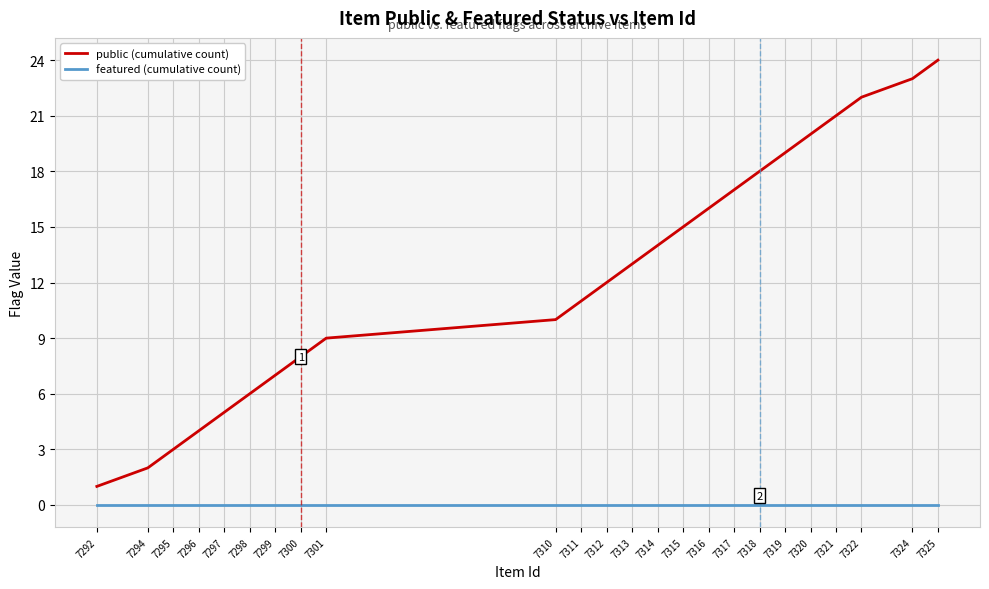

What is the difference between the public (cumulative count) values at 7312 and 7321?

9